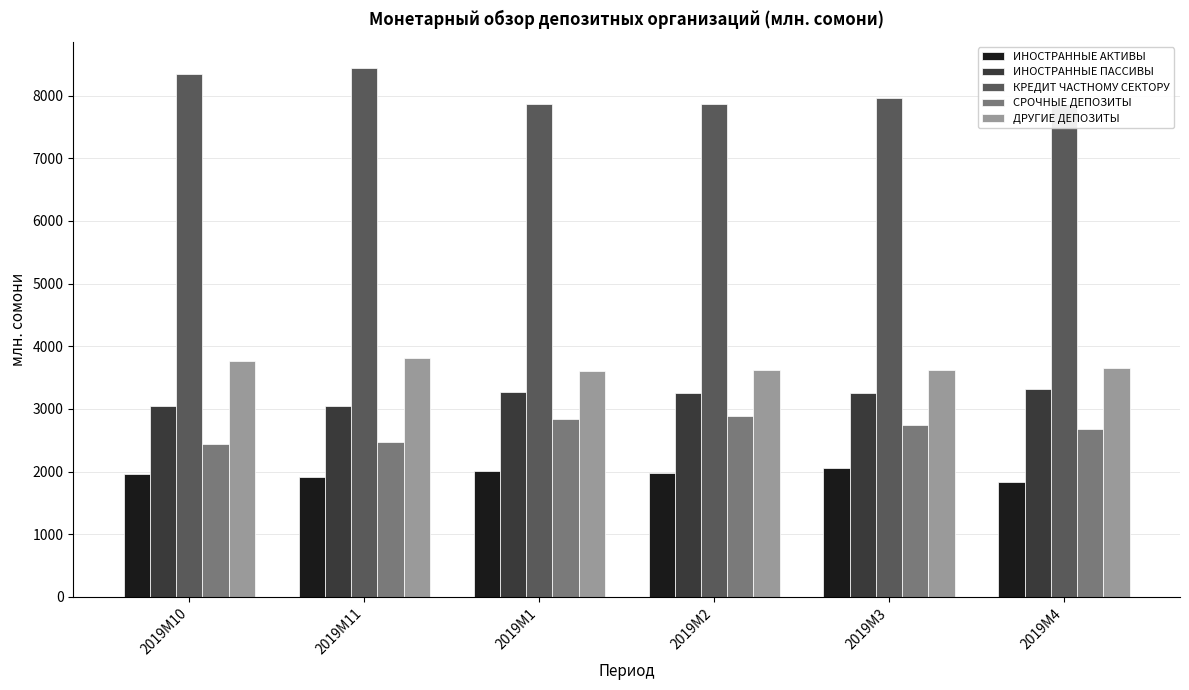

List the series in order of their peak value, highest first.

КРЕДИТ ЧАСТНОМУ СЕКТОРУ, ДРУГИЕ ДЕПОЗИТЫ, ИНОСТРАННЫЕ ПАССИВЫ, СРОЧНЫЕ ДЕПОЗИТЫ, ИНОСТРАННЫЕ АКТИВЫ